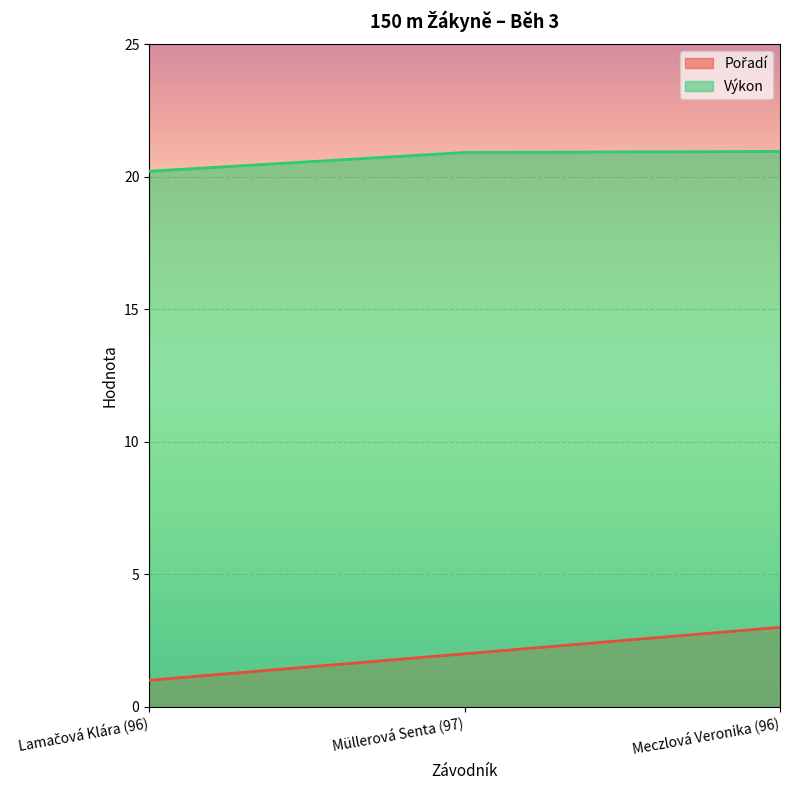

The Pořadí series shows 4.7 at Meczlová Veronika (96). True or false?

False